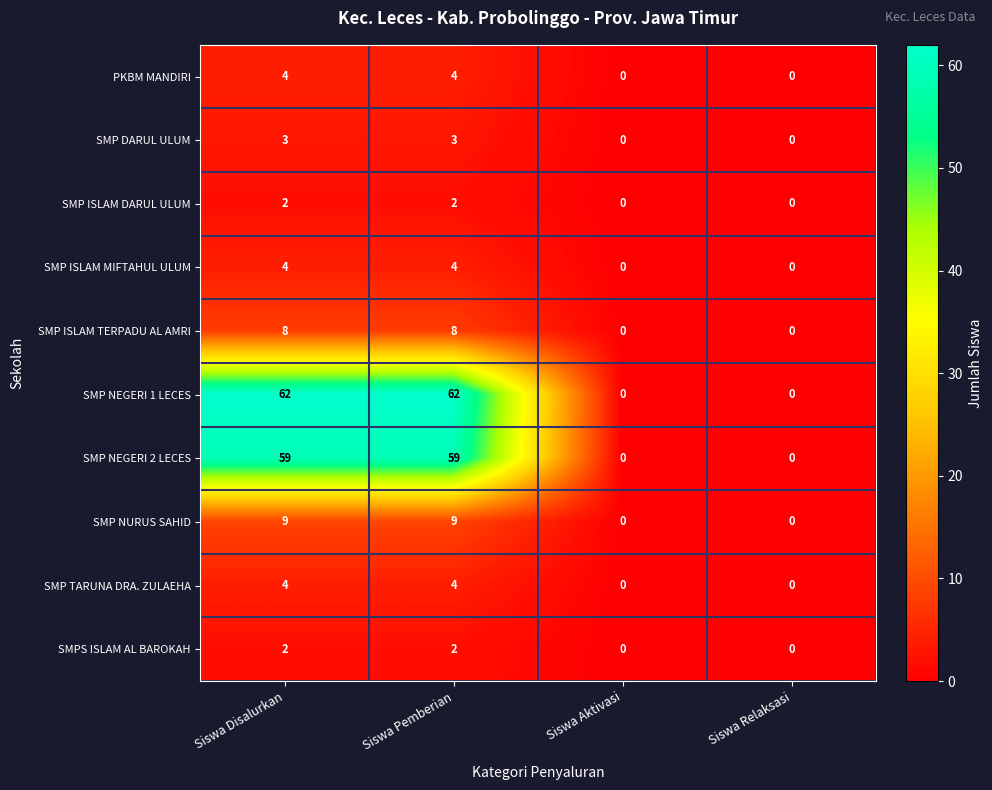

Which series has the widest spread of values?

SMP NEGERI 1 LECES